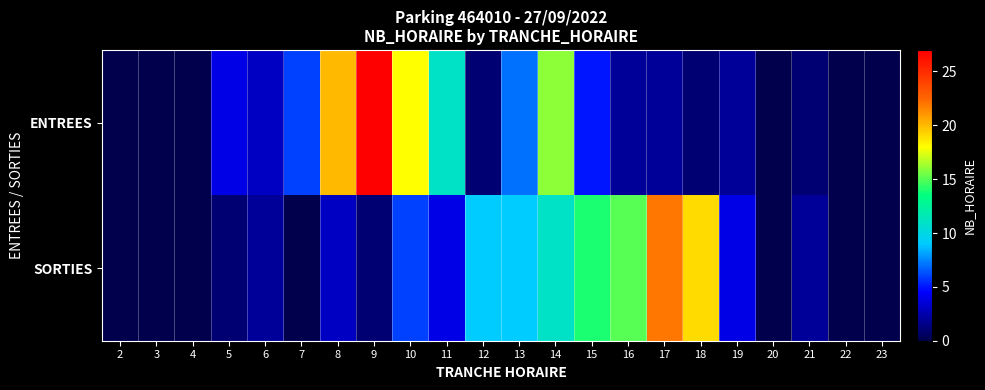

Which series has the largest range (max minus min)?

ENTREES